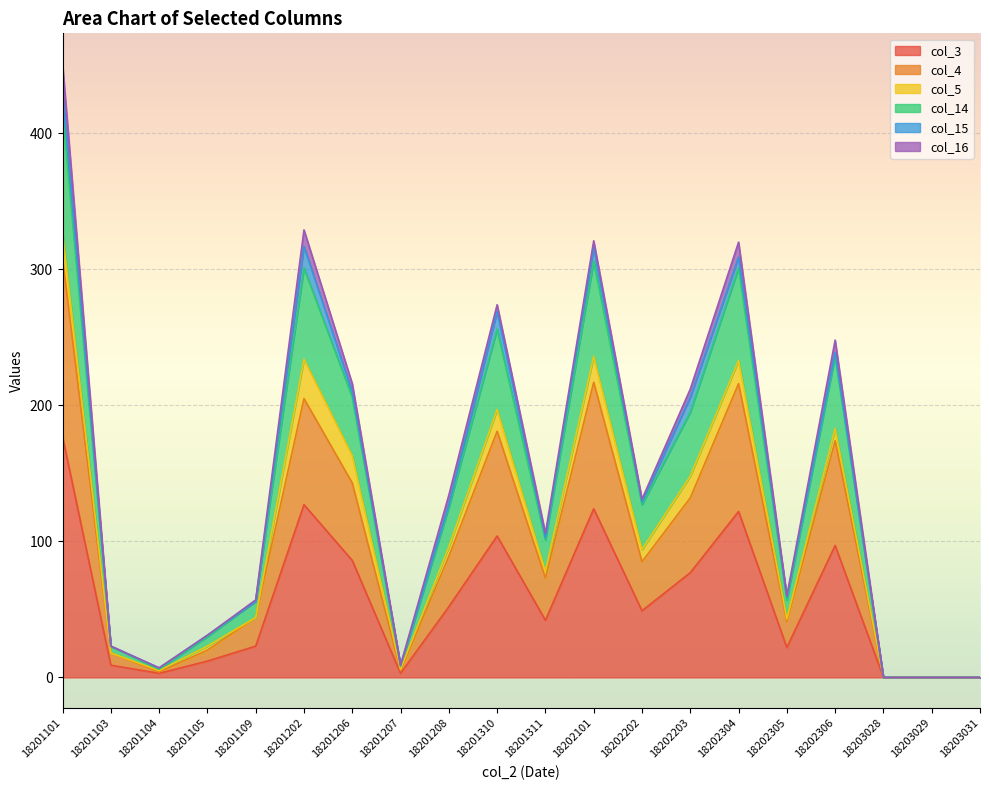

Which category has the highest value across all series?

18201101